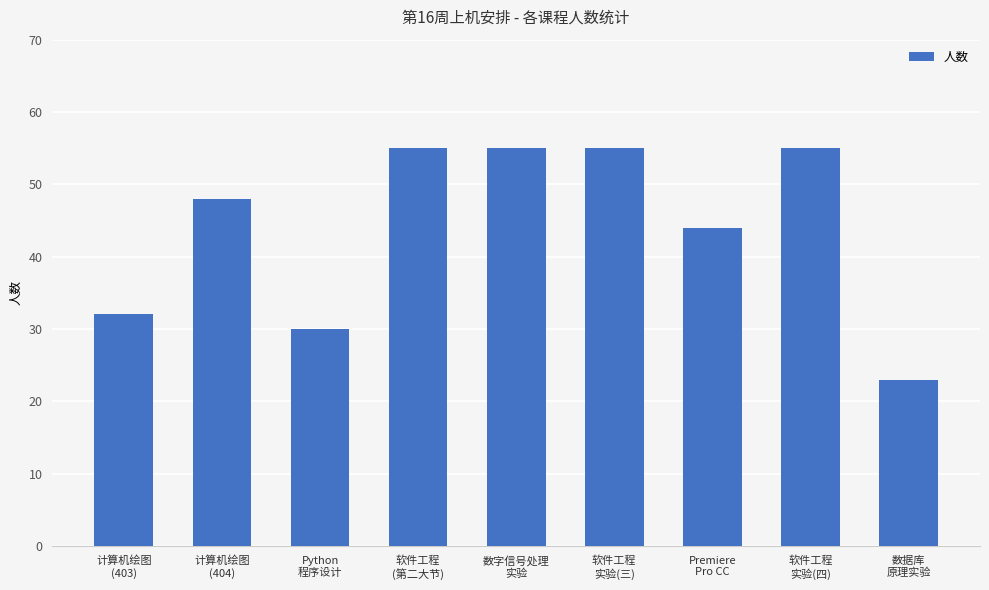

Is it true that the value at 软件工程
实验(四) is 74?

False